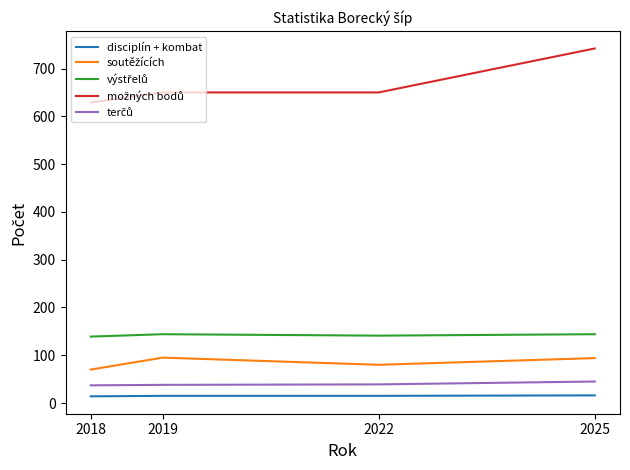

How many lines are shown in the chart?

5